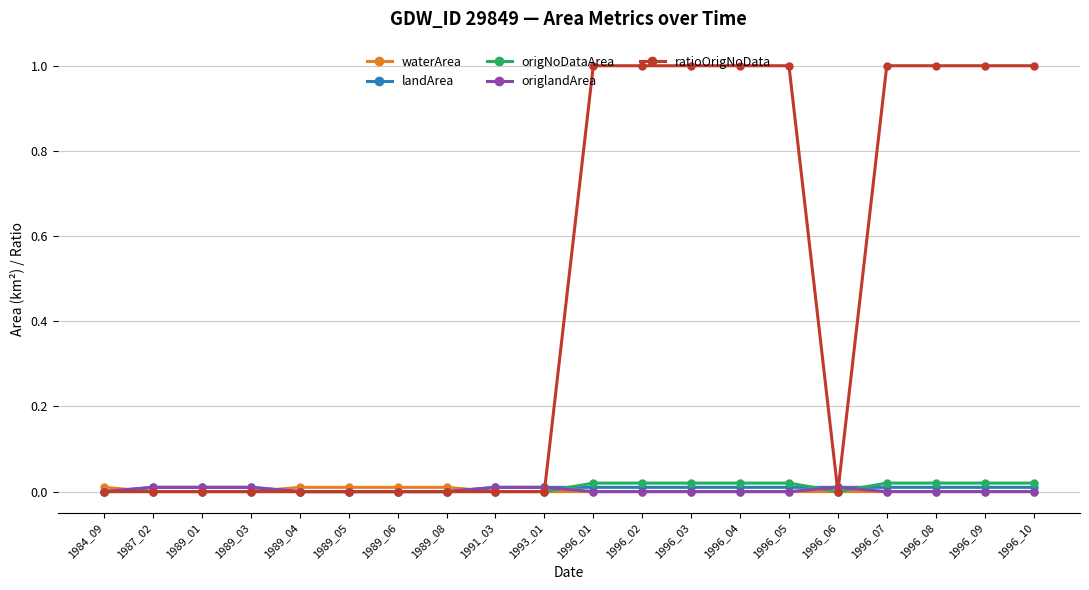

What is the maximum value shown in the chart?

1.0